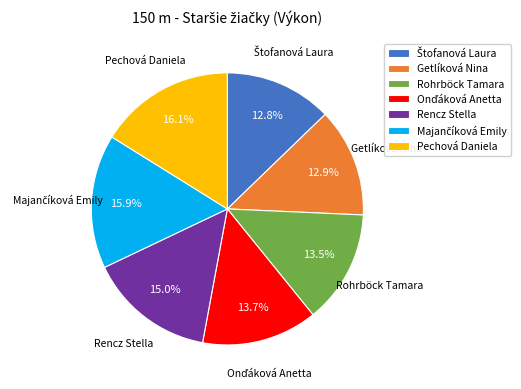

Is there a majority slice in this chart?

No